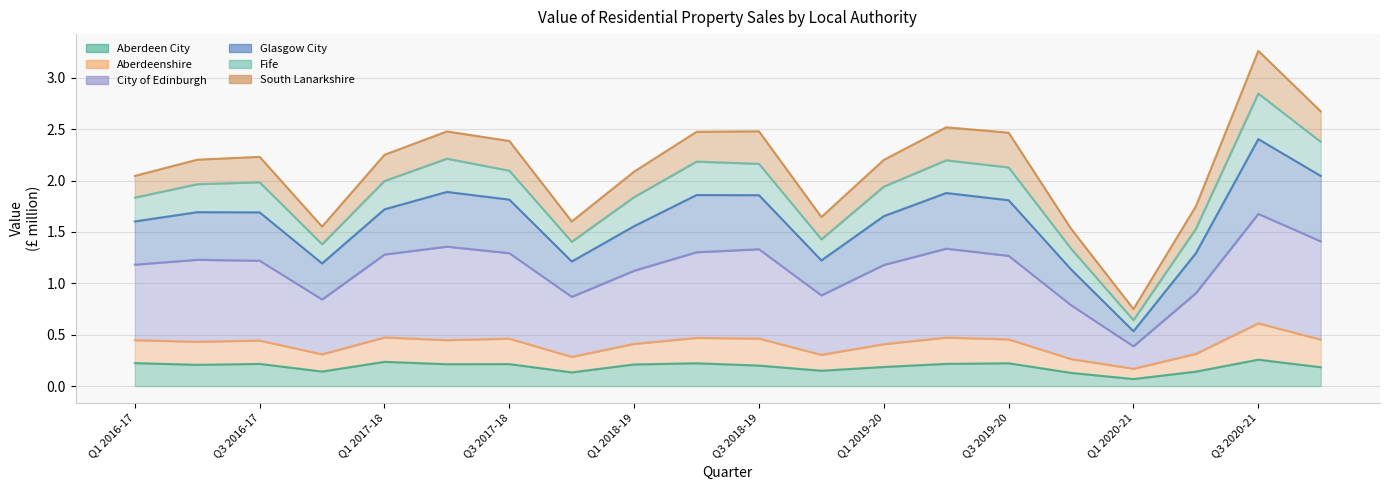

At which category is the sum across all series the highest?

Q3 2020-21